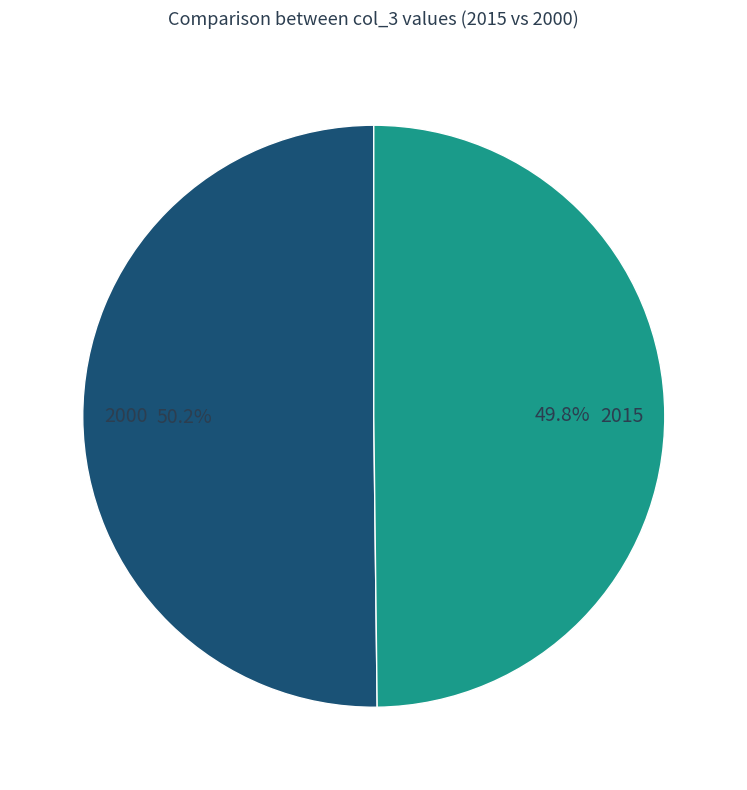

Count the number of slices in the pie.

2